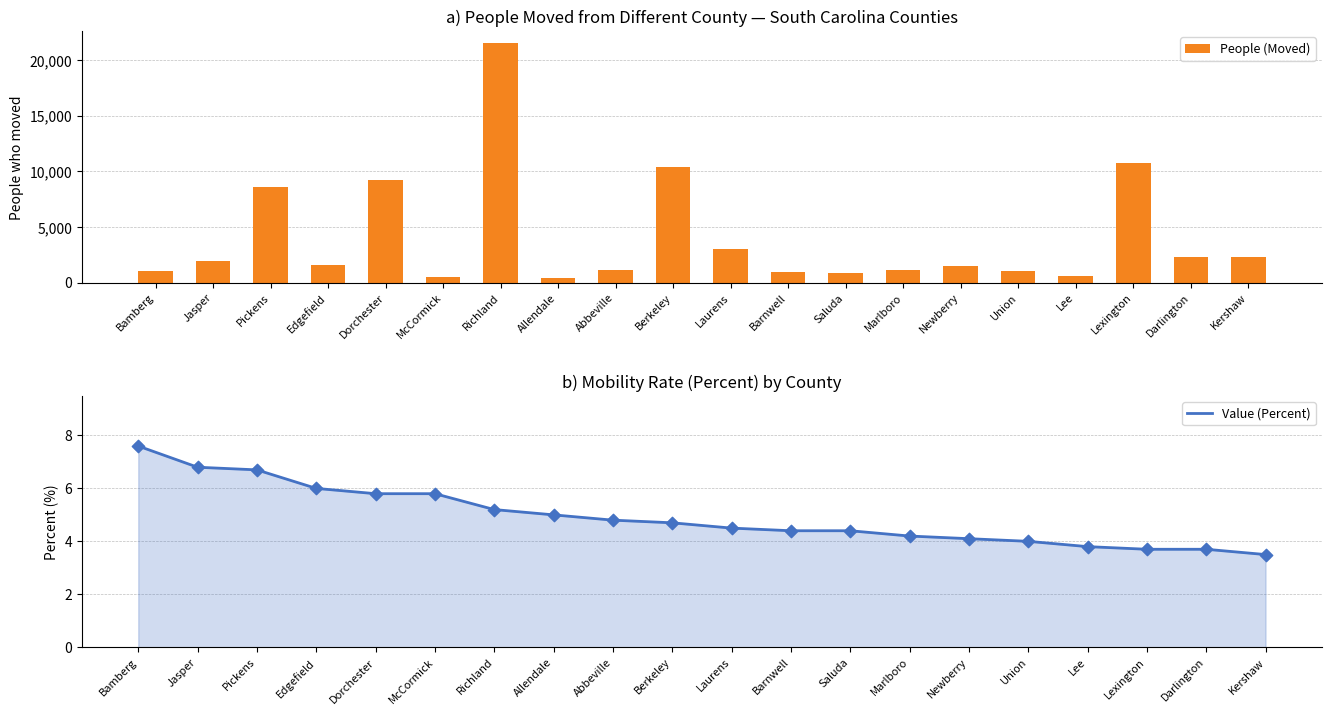

At which category is the sum across all series the highest?

Richland